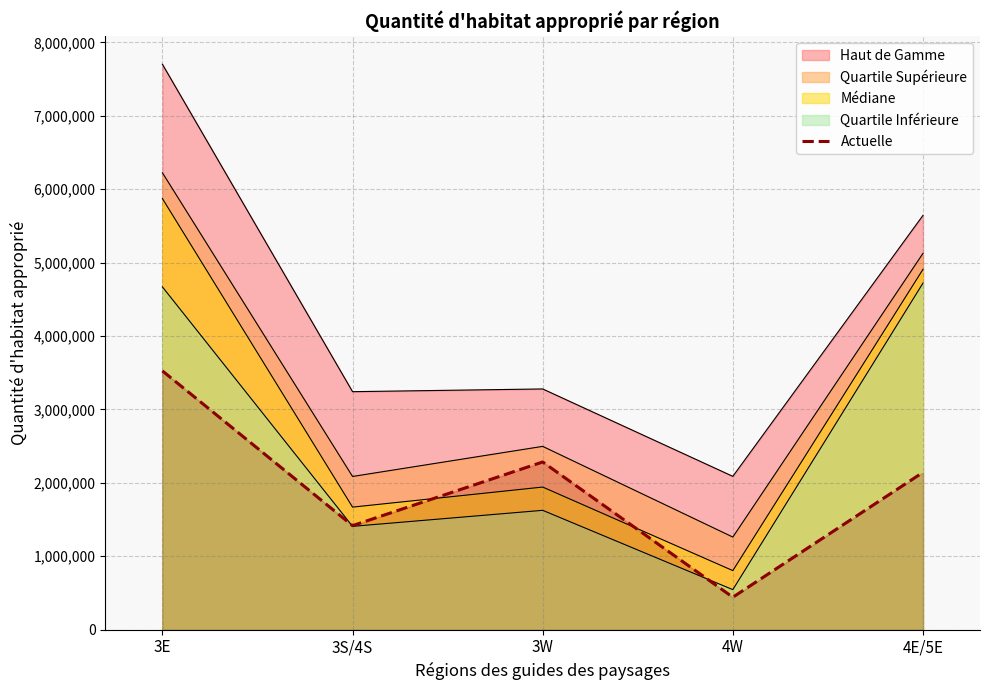

Which category has the lowest value across all series?

4W